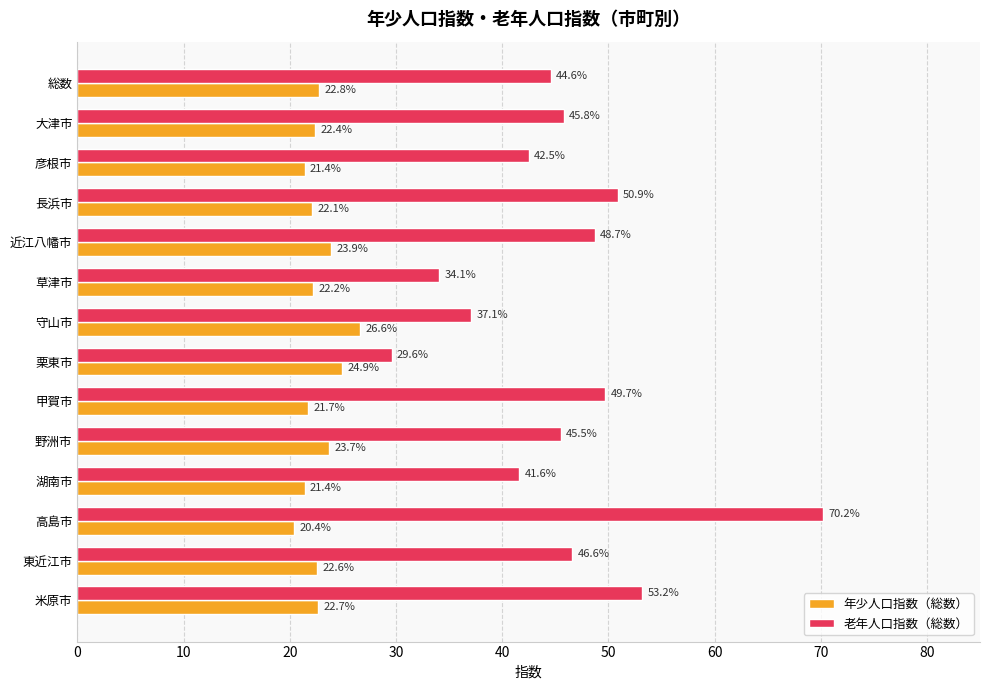

The value of 年少人口指数（総数） at 米原市 is 15.4. True or false?

False